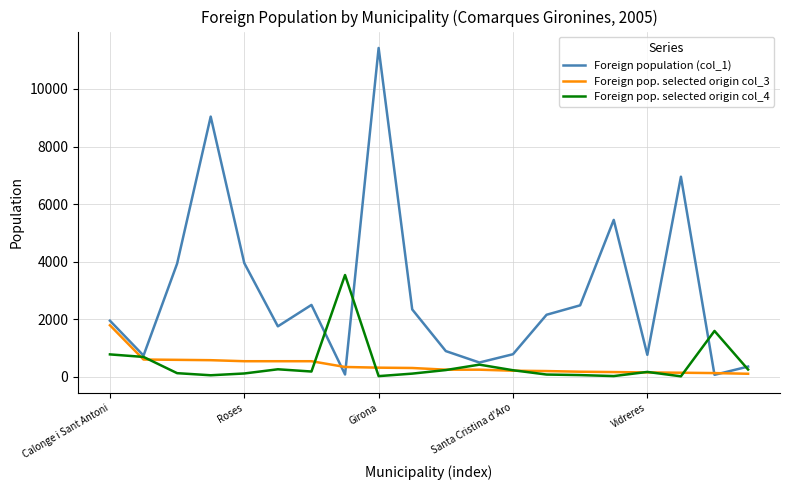

Which series has the largest total across all categories?

Foreign population (col_1)